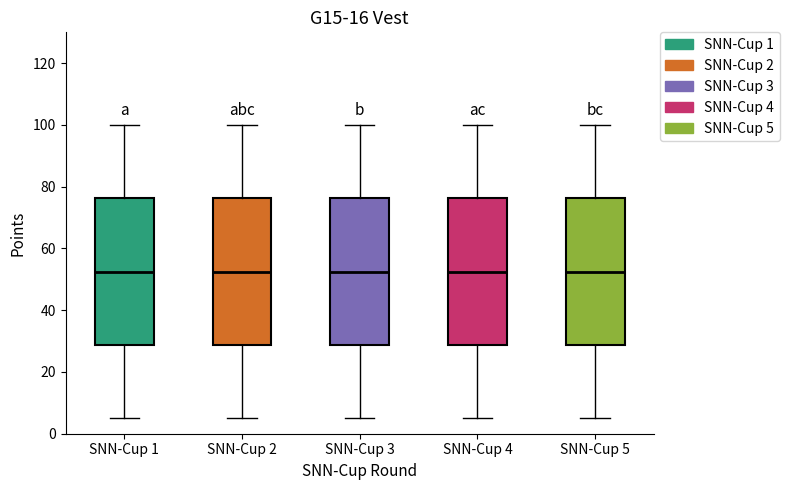

Reading left to right, transcribe this box plot: for each box, give where its median line is, the range the box spans, and where its two whiskers end, as read against the y-axis. The values are not printed on the chart, so give them approximately, as read against the axis.

SNN-Cup 1: median 52, box 28 to 76, whiskers 6 to 100
SNN-Cup 2: median 52, box 28 to 76, whiskers 6 to 100
SNN-Cup 3: median 52, box 28 to 76, whiskers 6 to 100
SNN-Cup 4: median 52, box 28 to 76, whiskers 6 to 100
SNN-Cup 5: median 52, box 28 to 76, whiskers 6 to 100